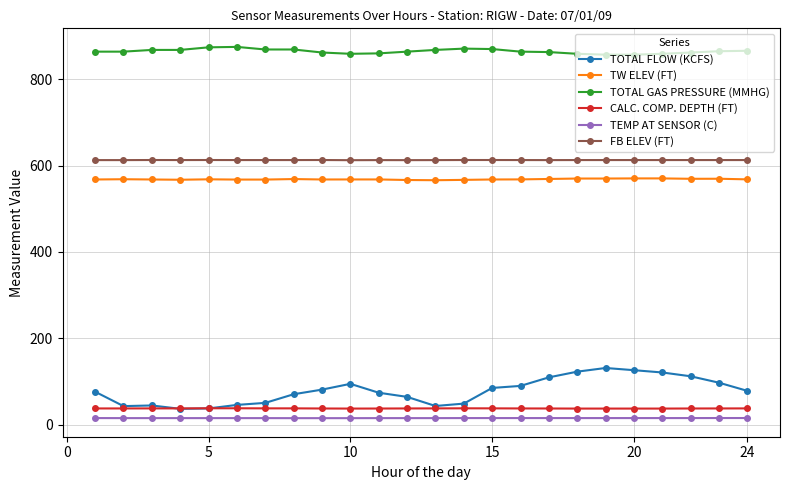

List the series in order of their peak value, highest first.

TOTAL GAS PRESSURE (MMHG), FB ELEV (FT), TW ELEV (FT), TOTAL FLOW (KCFS), CALC. COMP. DEPTH (FT), TEMP AT SENSOR (C)